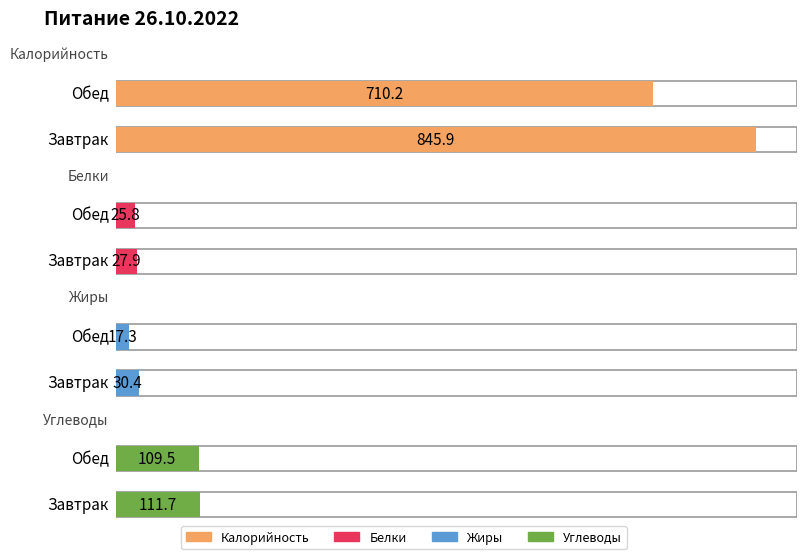

Which series has the largest total across all categories?

Калорийность